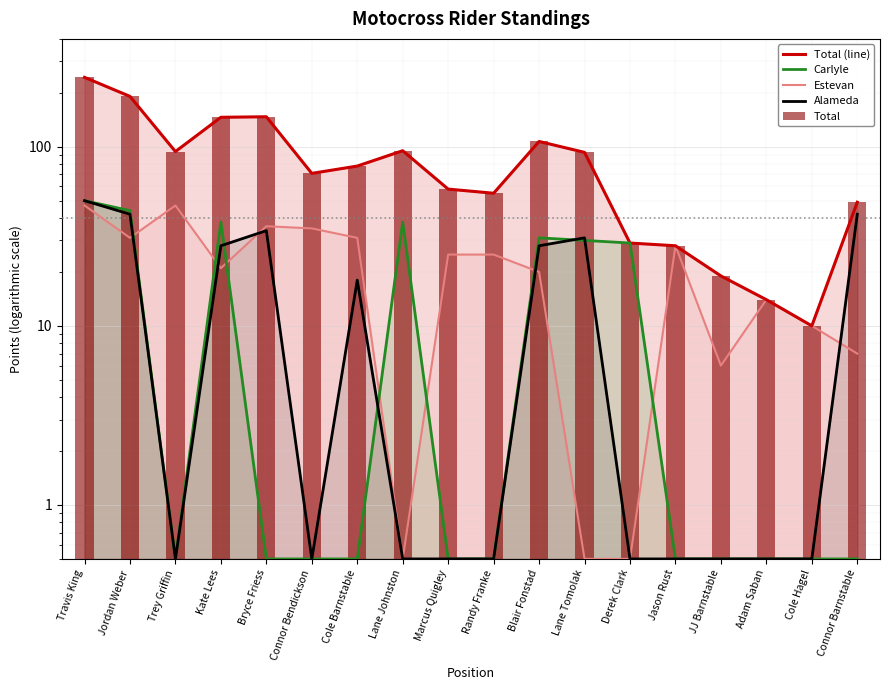

What is the difference between the second highest and second lowest values in the Carlyle series?

43.5